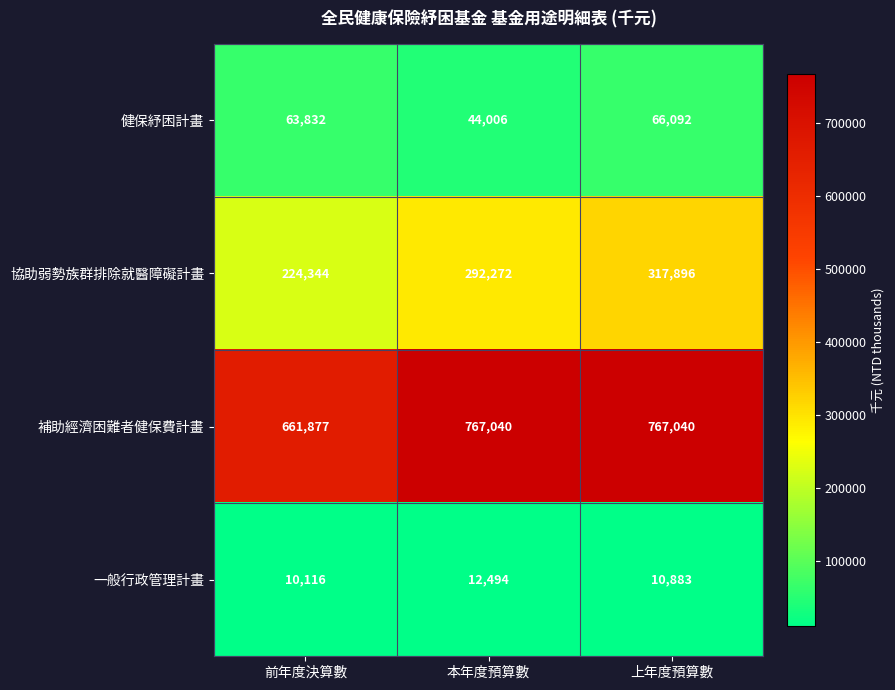

How many 一般行政管理計畫 values are between 10116 and 12494?

3